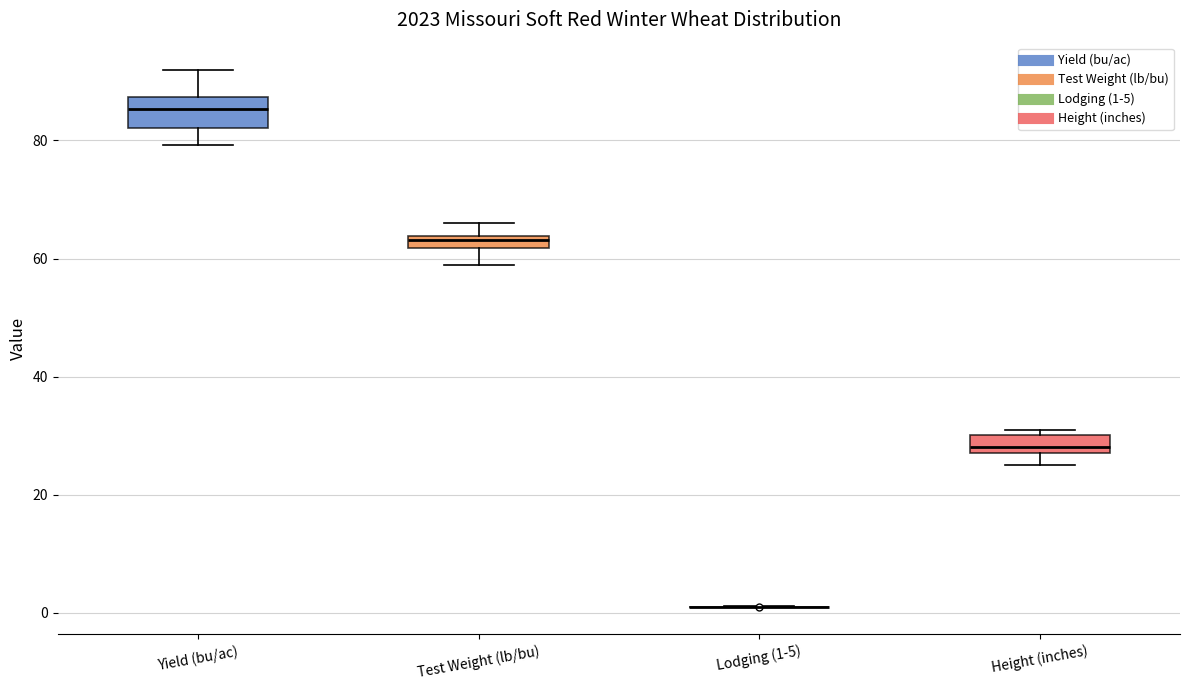

Comparing the boxes themselves (not the whiskers), which one is the tallest?

Yield (bu/ac)